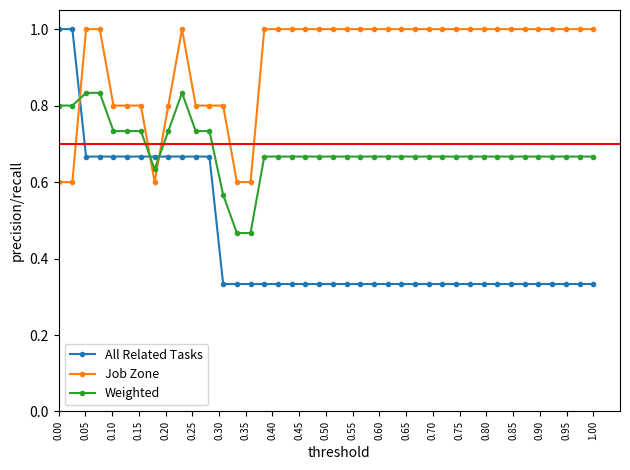

How many lines are shown in the chart?

3